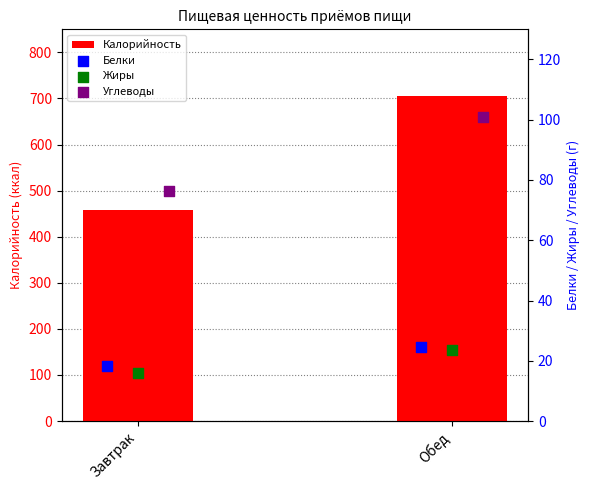

At how many categories does at least one series exceed 52?

2